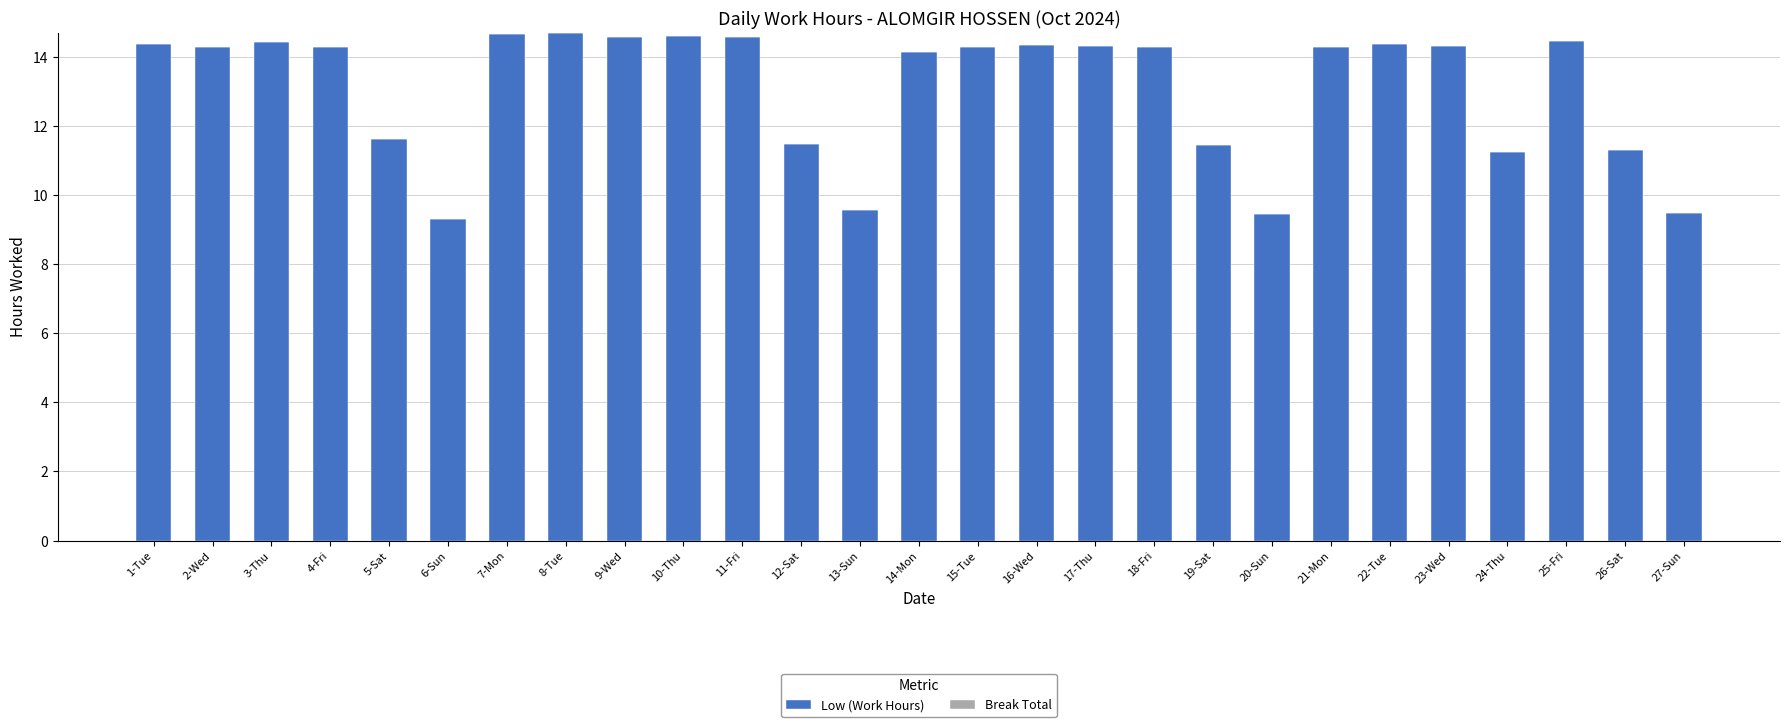

Approximately how many times larger is the value at 10-Thu compared to 15-Tue?

1.0